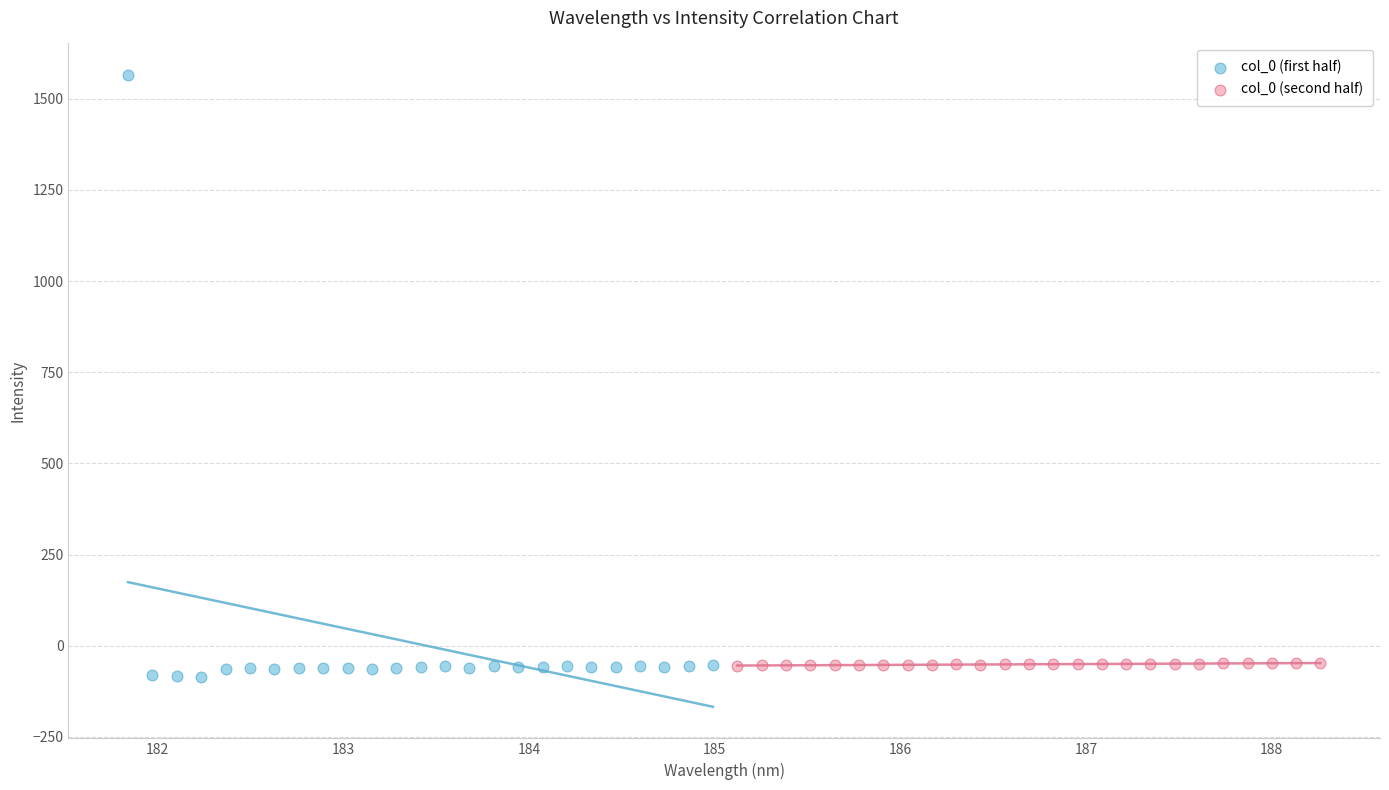

Which series reaches the maximum Y coordinate?

col_0 (first half)